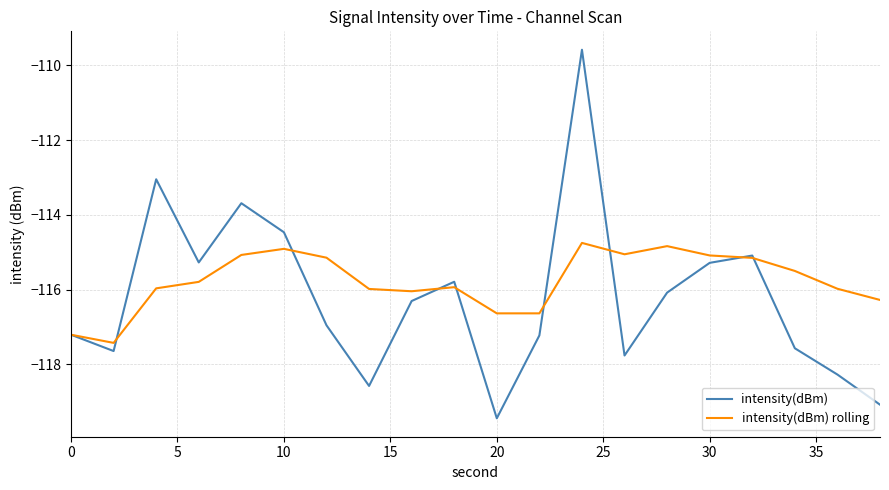

What is the smallest value displayed?

-119.4